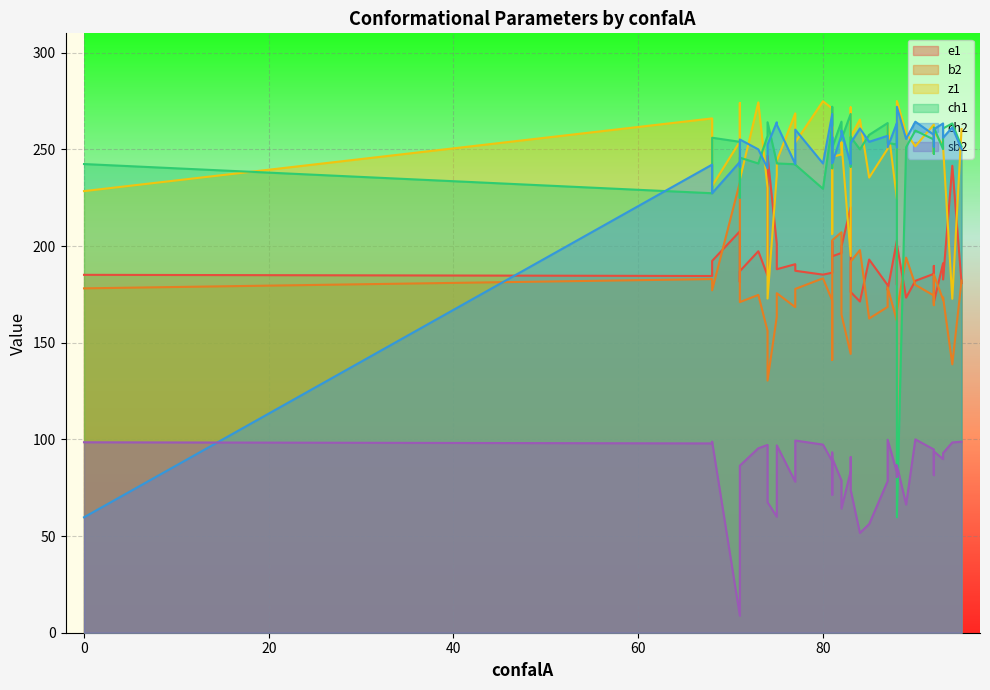

At which category is the sum across all series the highest?

82